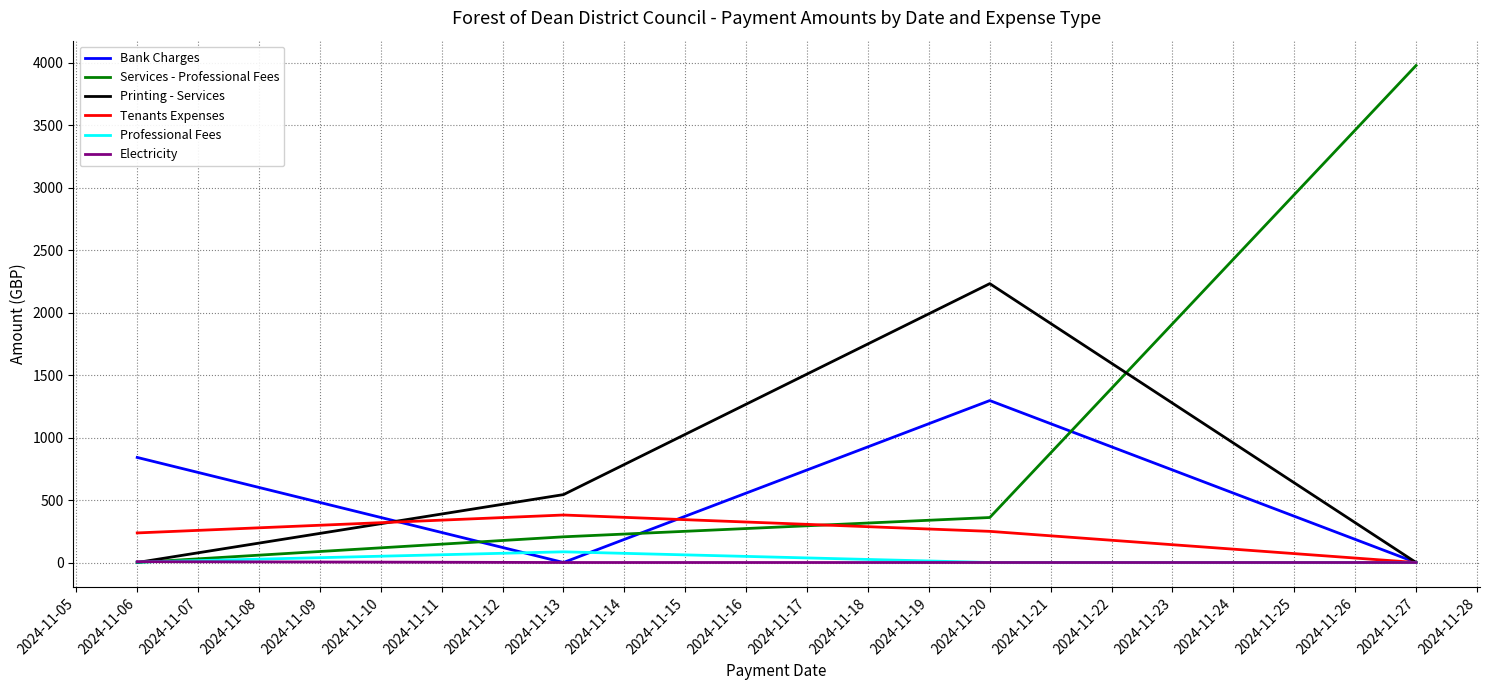

What is the maximum value shown in the chart?

3976.0